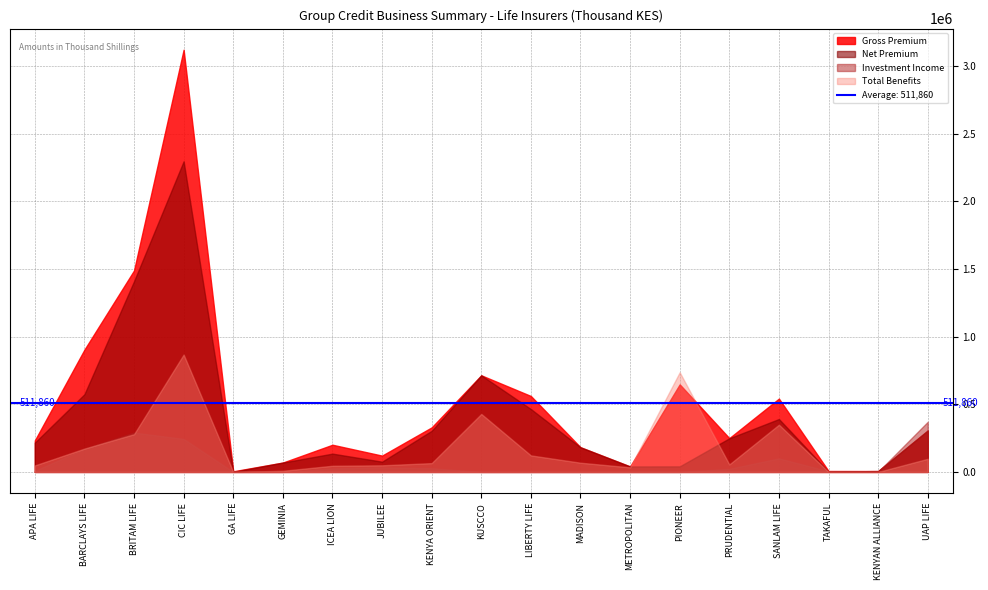

What is the value of the Total Benefits point at the 14th from the left?

736541